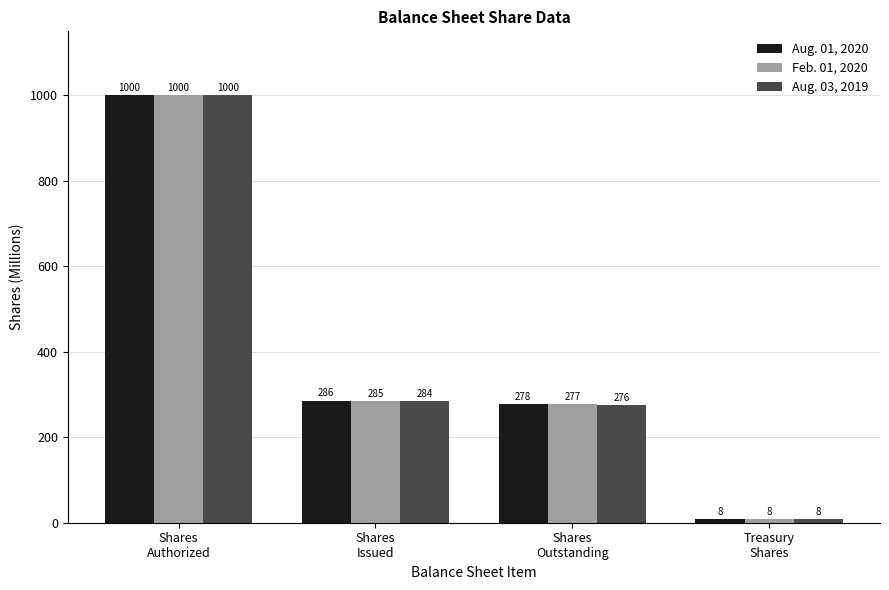

What is the lowest value of the Aug. 01, 2020 series?

8